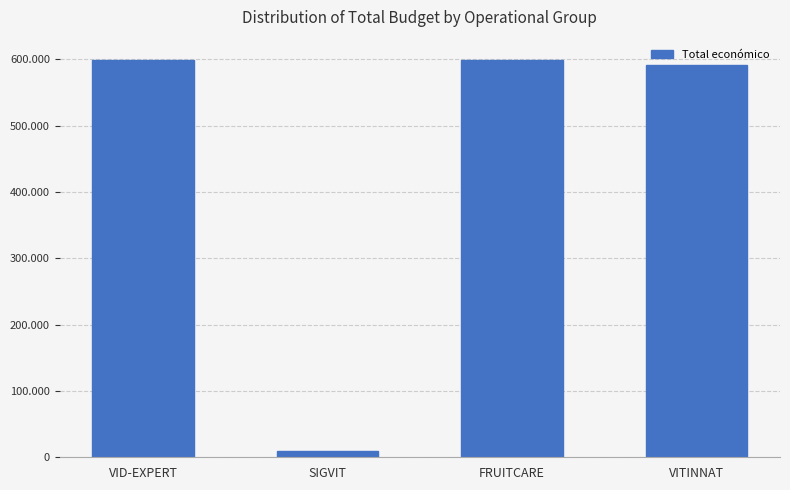

Reading left to right, transcribe all the data shown in this chart.

VID-EXPERT=599444	SIGVIT=10000	FRUITCARE=599636	VITINNAT=591878